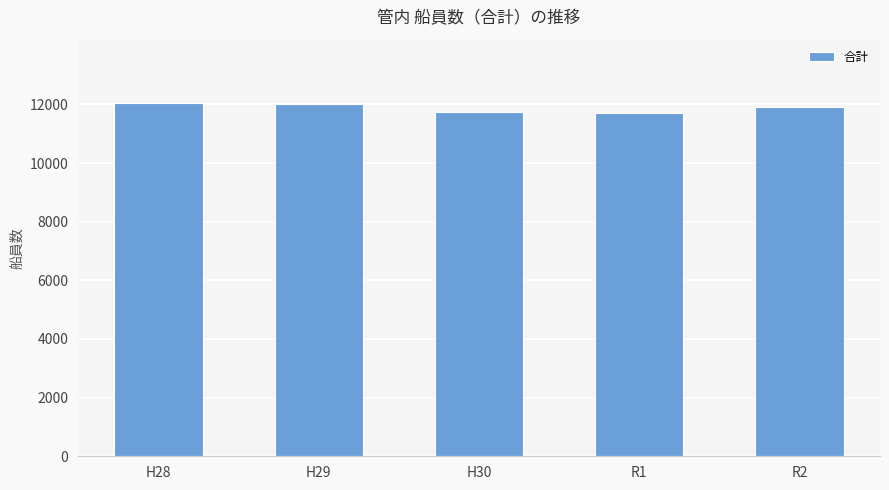

True or false: the data shows 11713 at R1.

True